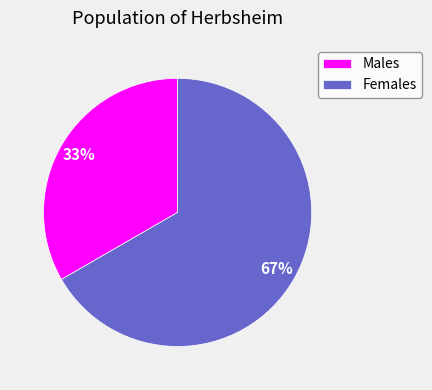

Is there a majority slice in this chart?

Yes